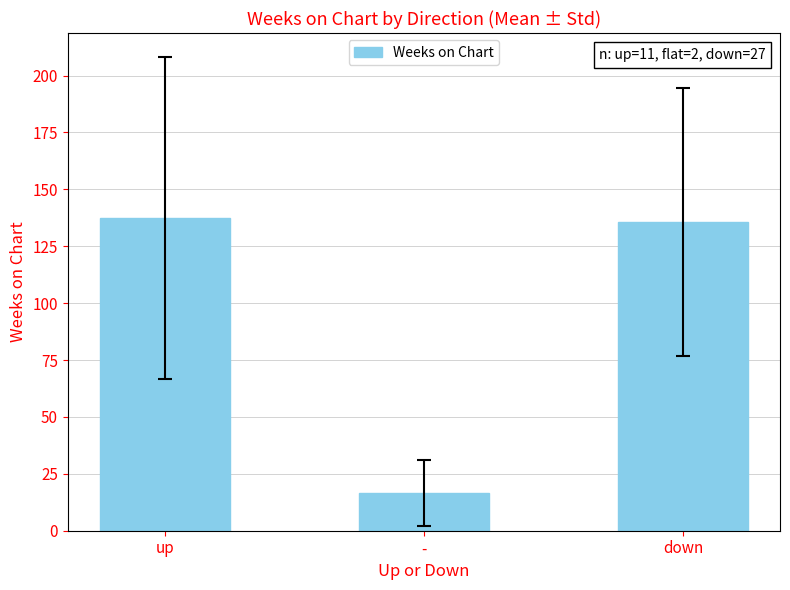

Reading left to right, what are all the values shown in this chart?

up=137.5	-=16.5	down=135.7